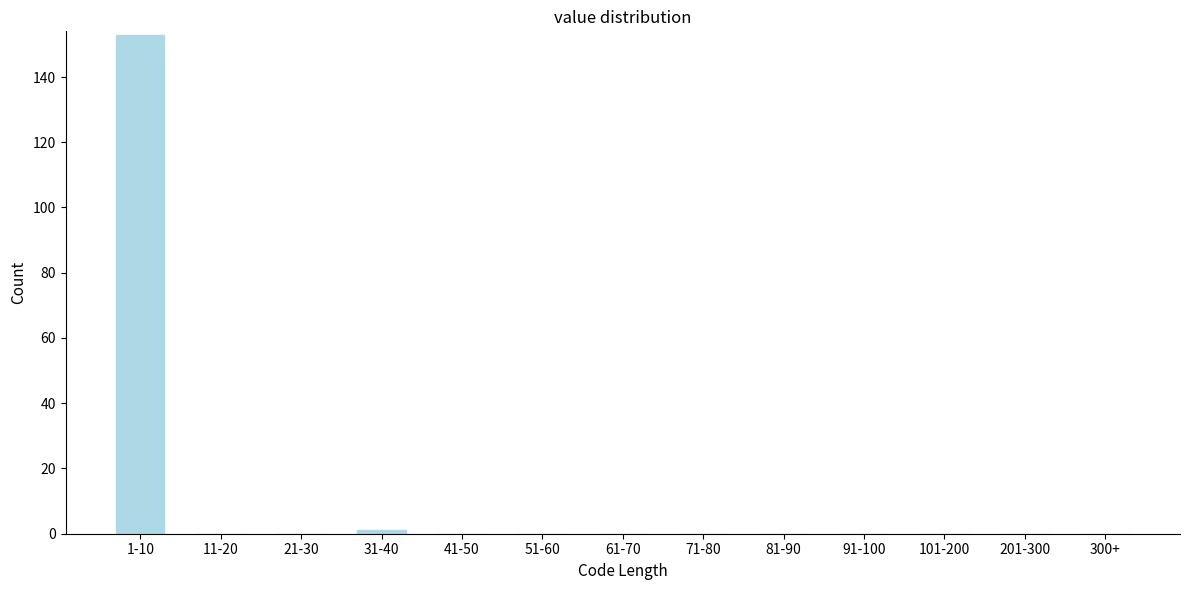

Reading left to right, list all the values displayed in this chart.

1-10=153	11-20=0	21-30=0	31-40=1	41-50=0	51-60=0	61-70=0	71-80=0	81-90=0	91-100=0	101-200=0	201-300=0	300+=0